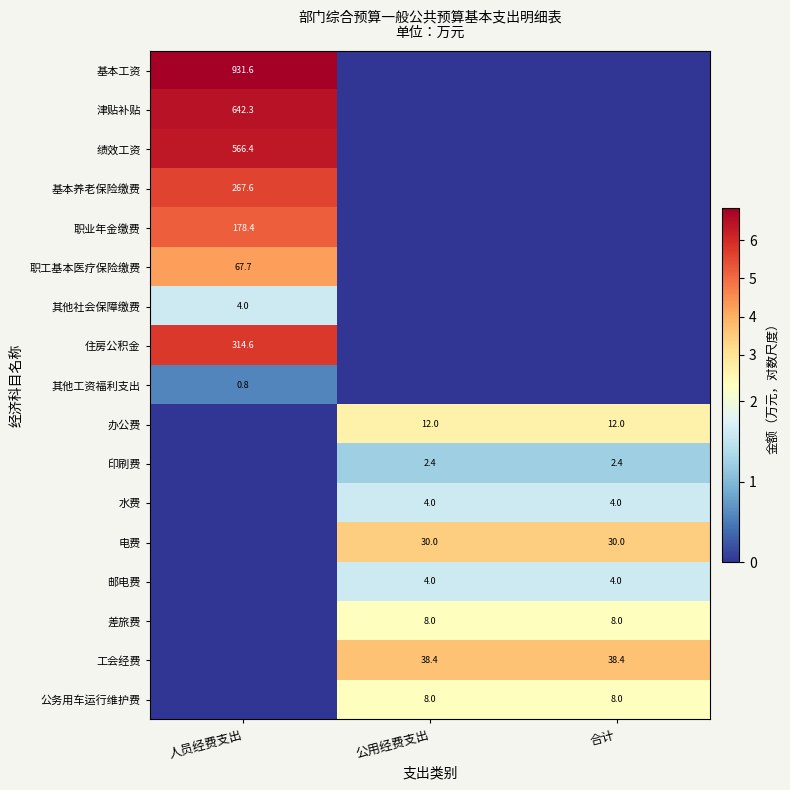

Is it true that 公务用车运行维护费 equals 1.8 at 合计?

False